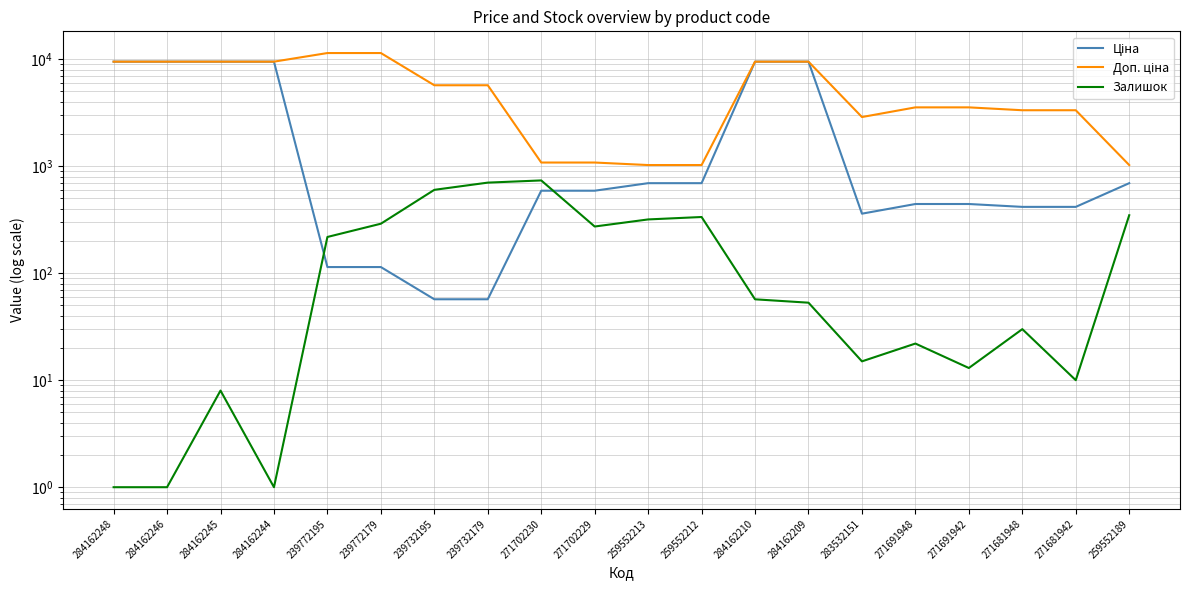

Which series has the widest spread of values?

Доп. ціна